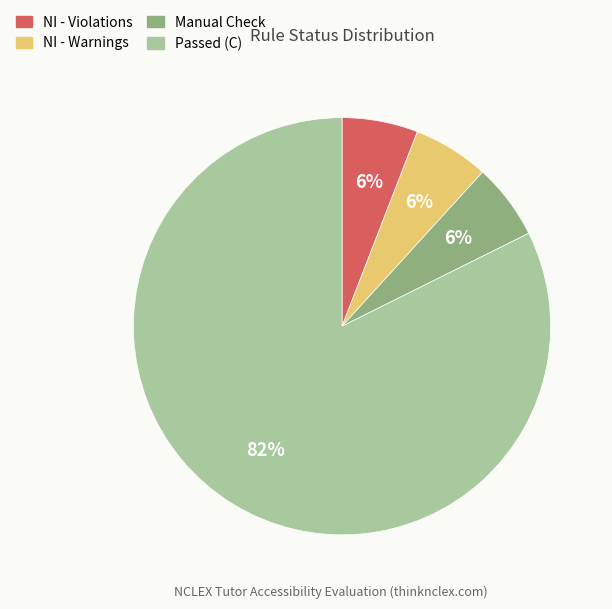

How many segments does this pie chart have?

4